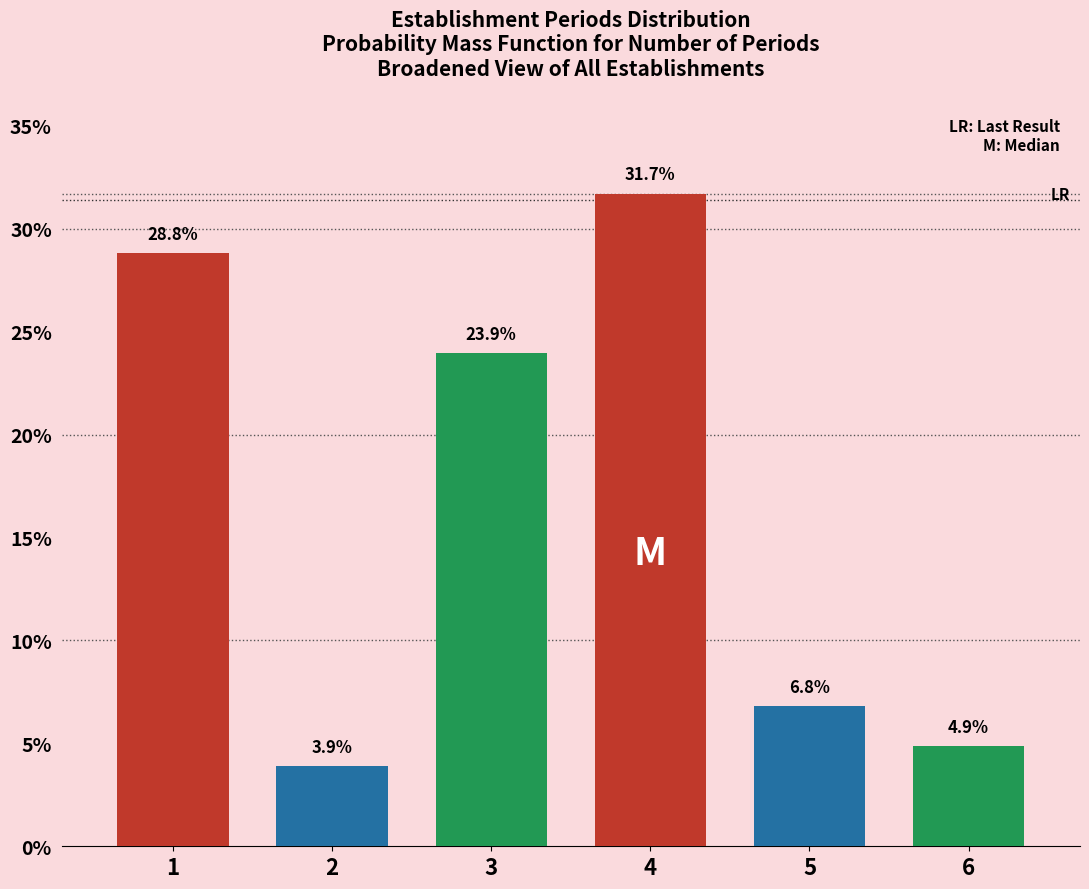

Reading left to right, transcribe all the data shown in this chart.

1=28.8	2=3.9	3=23.9	4=31.7	5=6.8	6=4.9